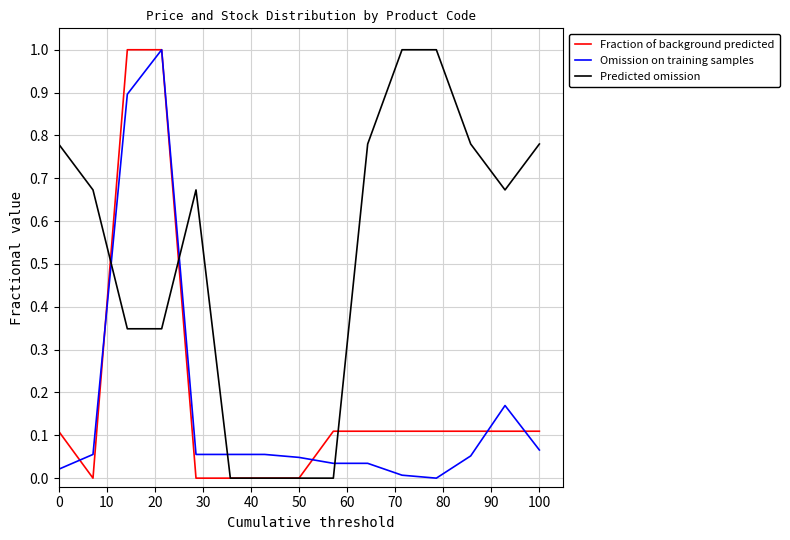

Which series has the largest total across all categories?

Predicted omission